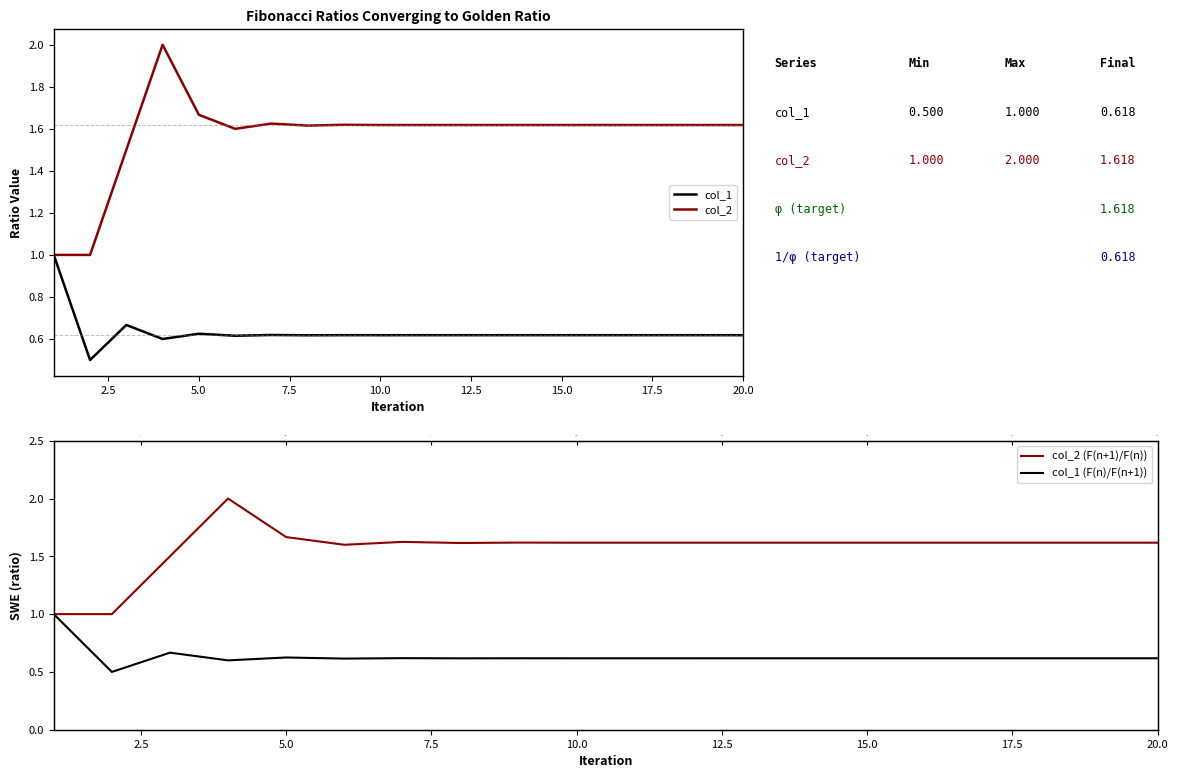

What is the difference between the highest and lowest values at 12.5?

1.0